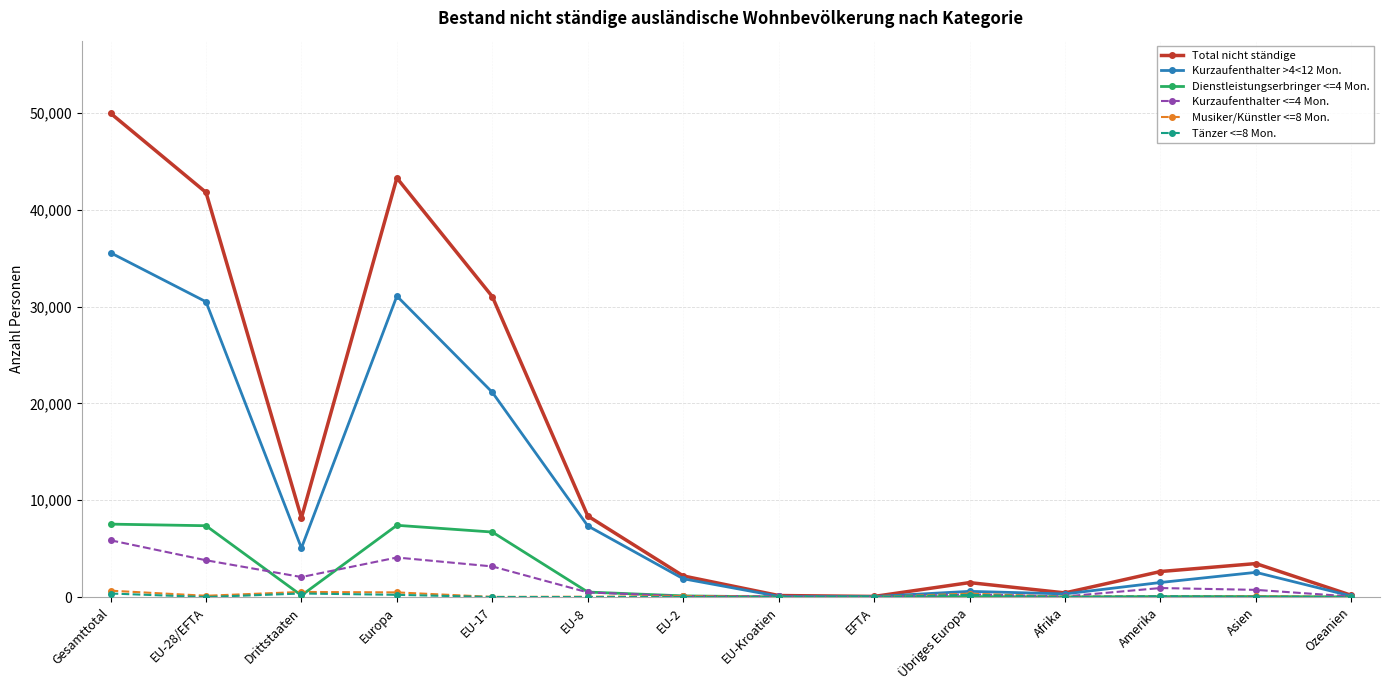

What is the label of the 3rd point from the right?

Amerika